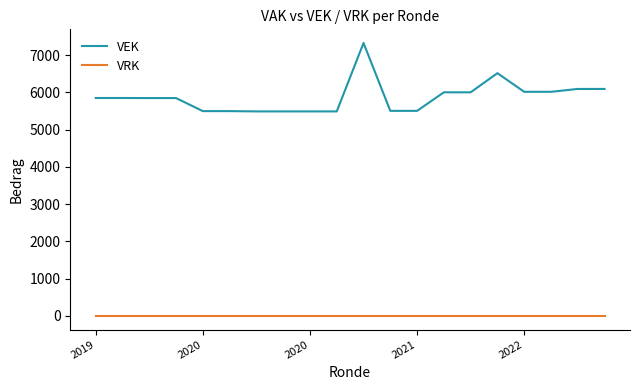

Rank the series by their average value, from lowest to highest.

VRK, VEK